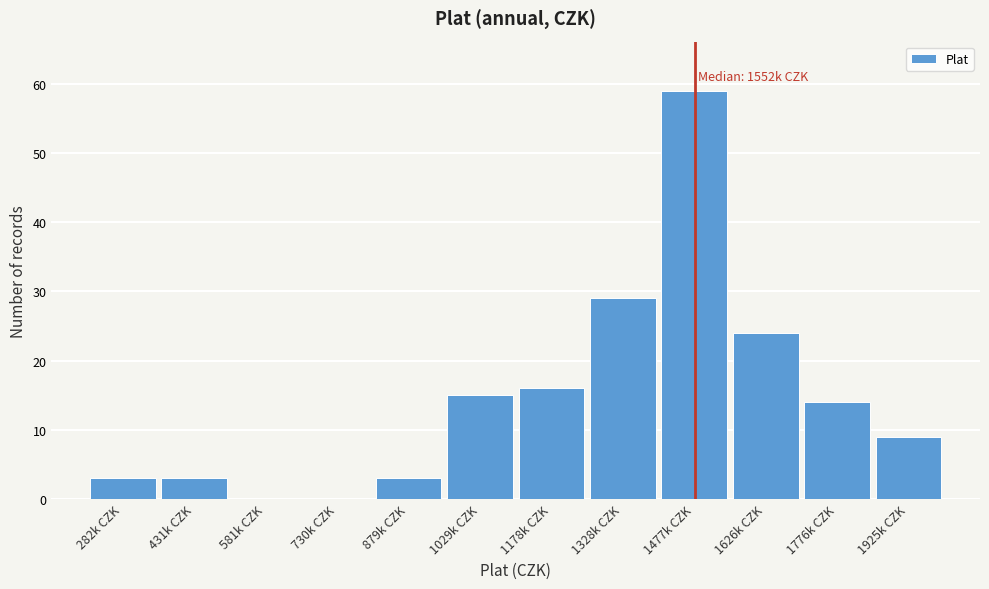

Reading left to right, extract all data points from this chart.

282k CZK=3	431k CZK=3	581k CZK=0	730k CZK=0	879k CZK=3	1029k CZK=15	1178k CZK=16	1328k CZK=29	1477k CZK=59	1626k CZK=24	1776k CZK=14	1925k CZK=9